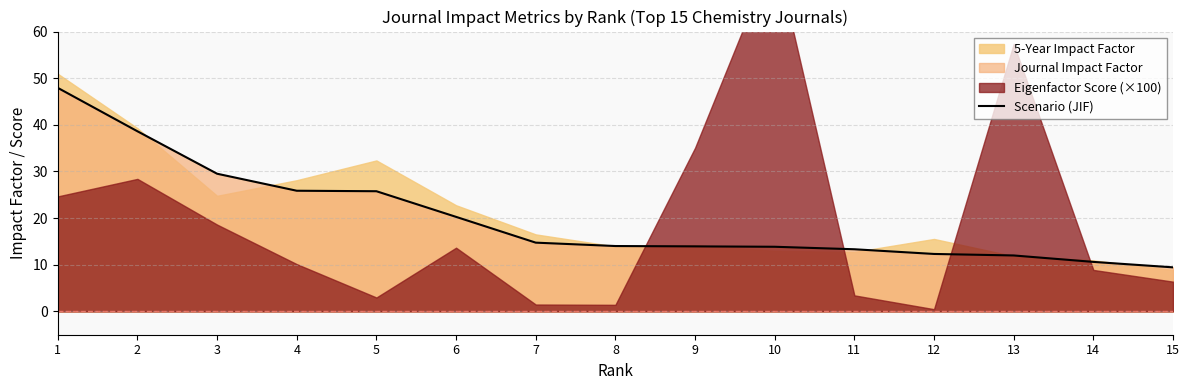

What is the change in value from 5 to 11?

-12.4